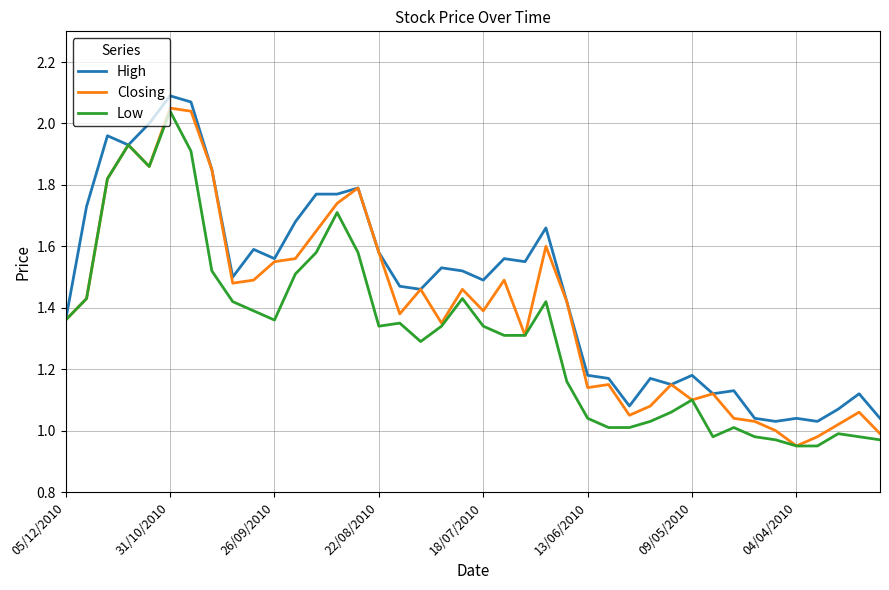

Which series has the largest total across all categories?

High